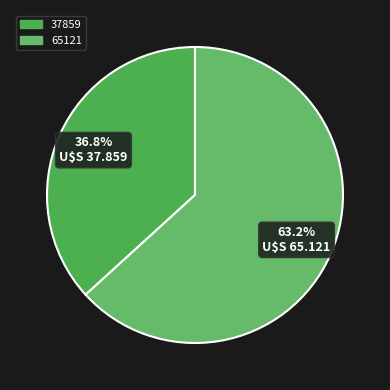

Which slice is the largest?

65121